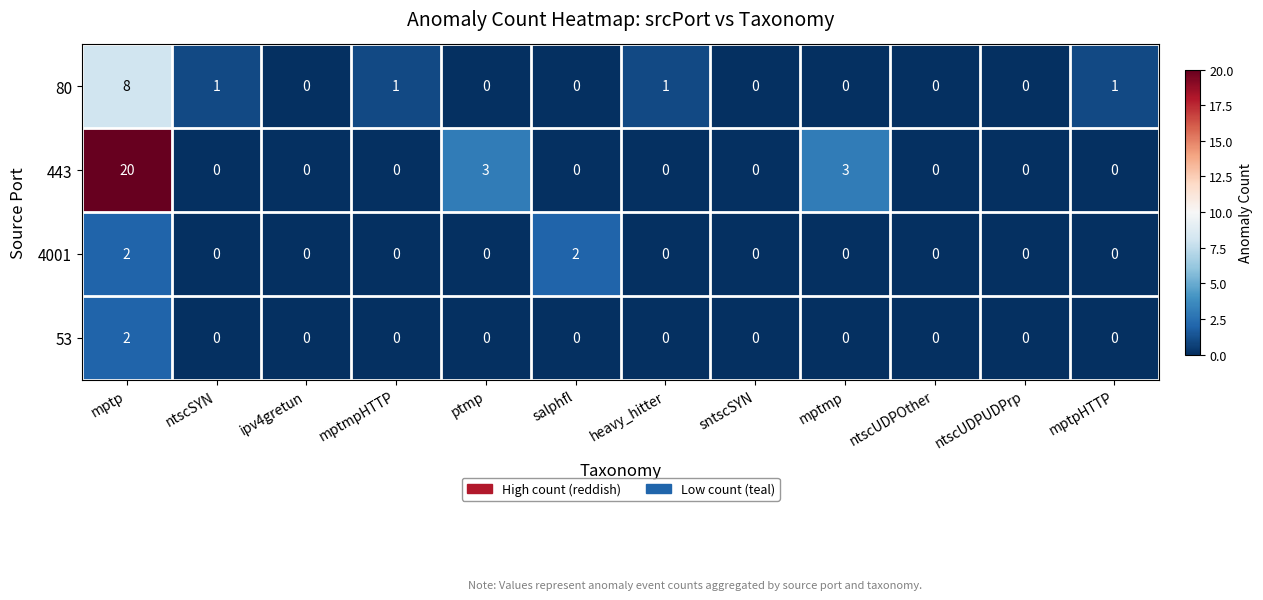

The 4001 series shows 2 at salphfl. True or false?

True